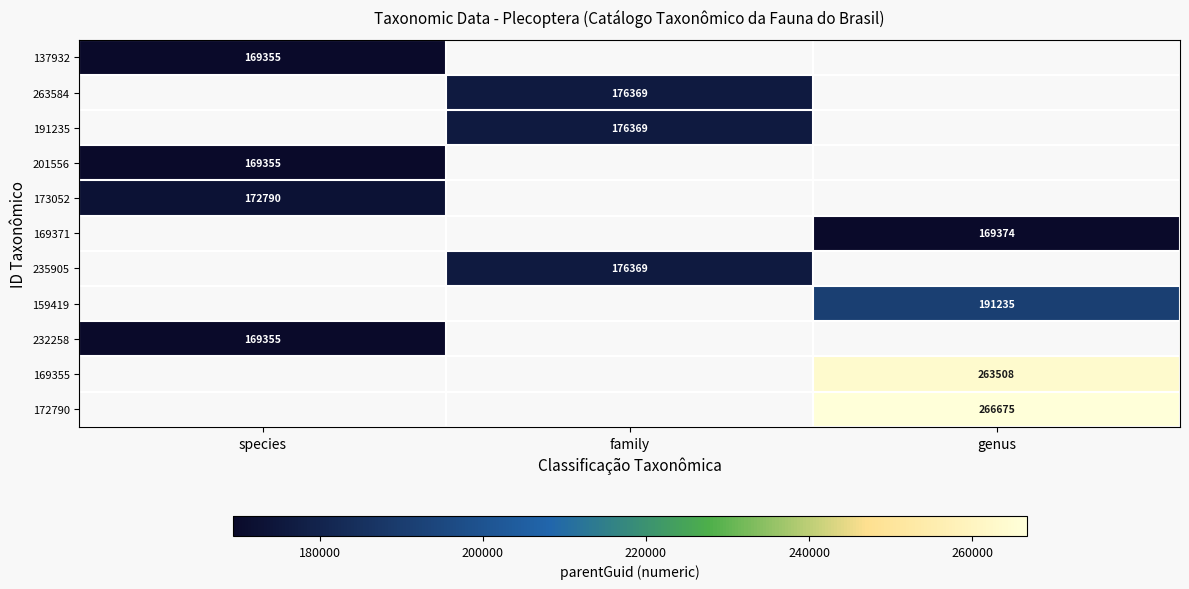

True or false: 169355 has a value of 176269 at genus.

False